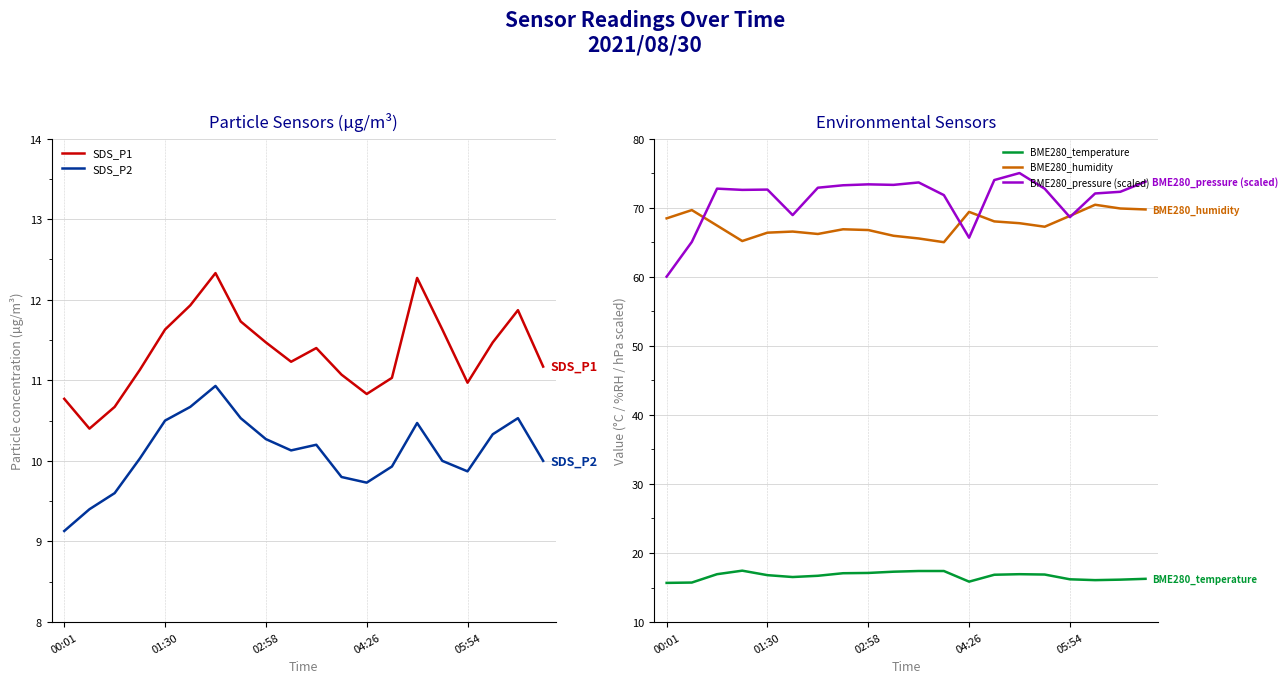

Read the SDS_P2 value at 14.

10.5